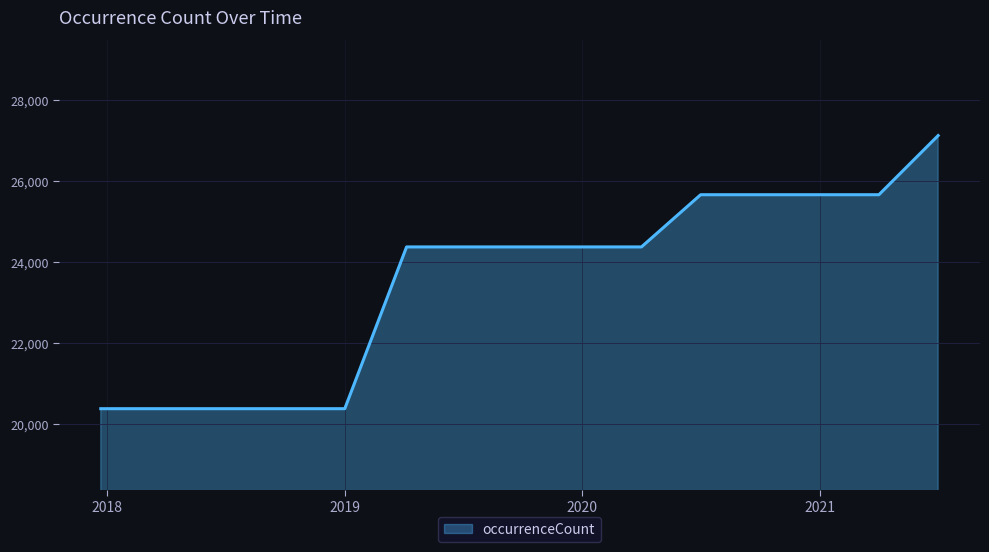

What is the greatest value displayed?

27124